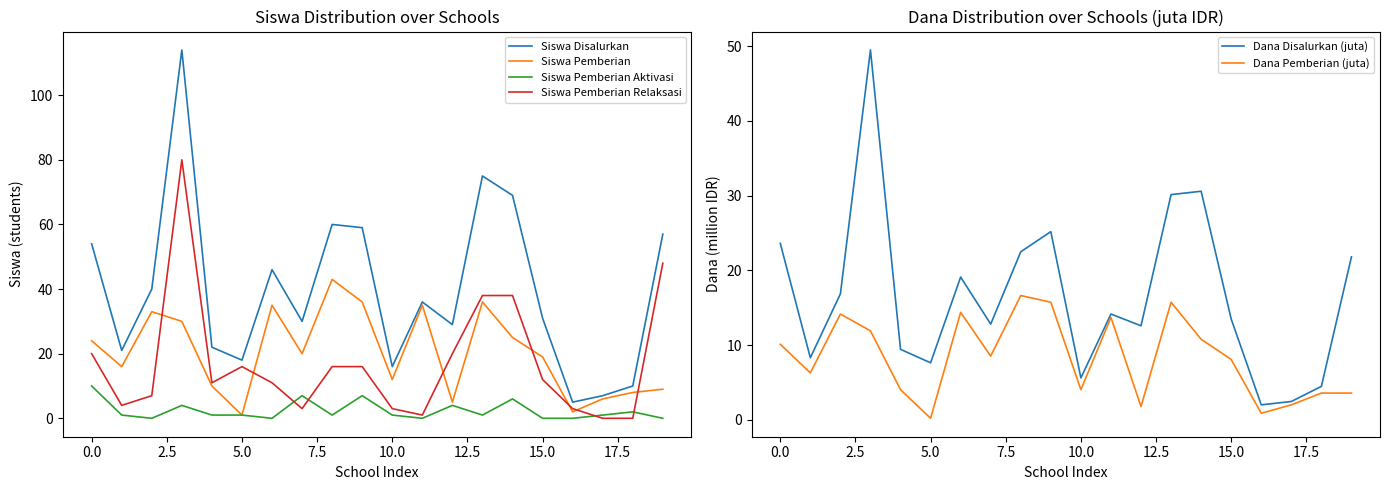

What is the label of the 18th point from the left?

17